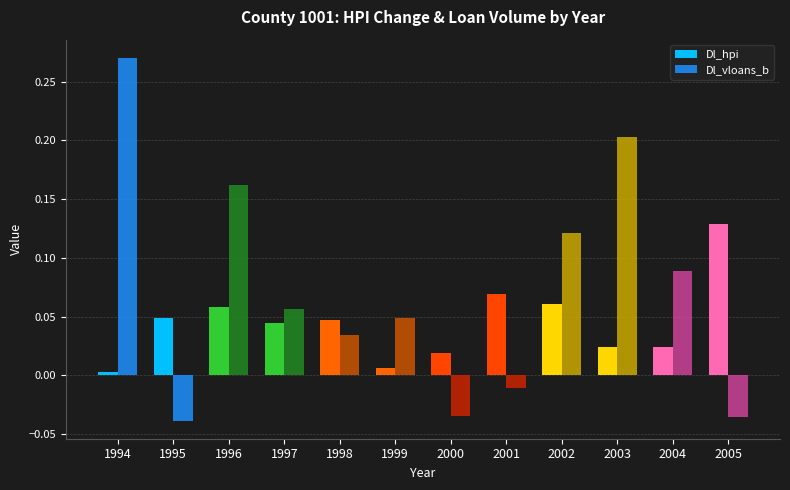

Which category has the highest value in the Dl_vloans_b series?

1994